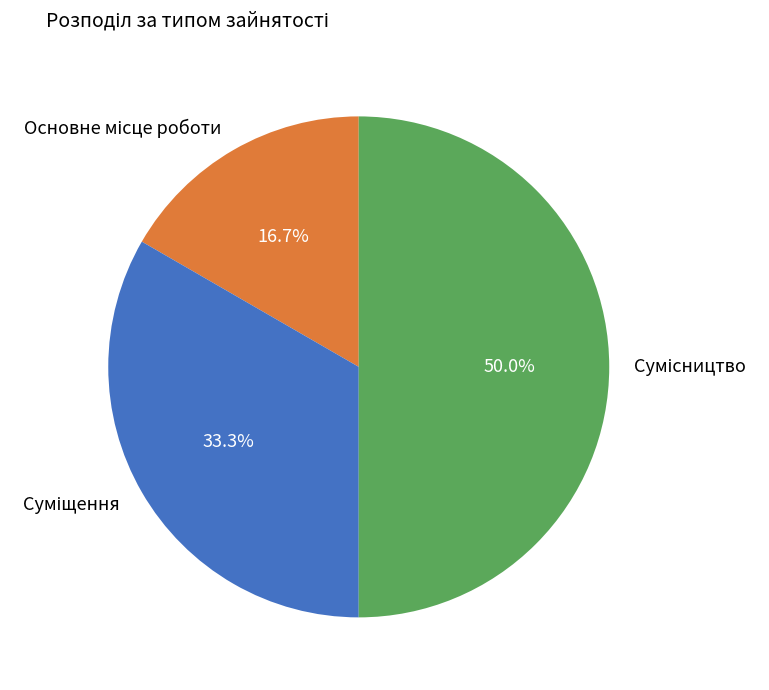

Which has a higher value, Сумісництво or Суміщення?

Сумісництво